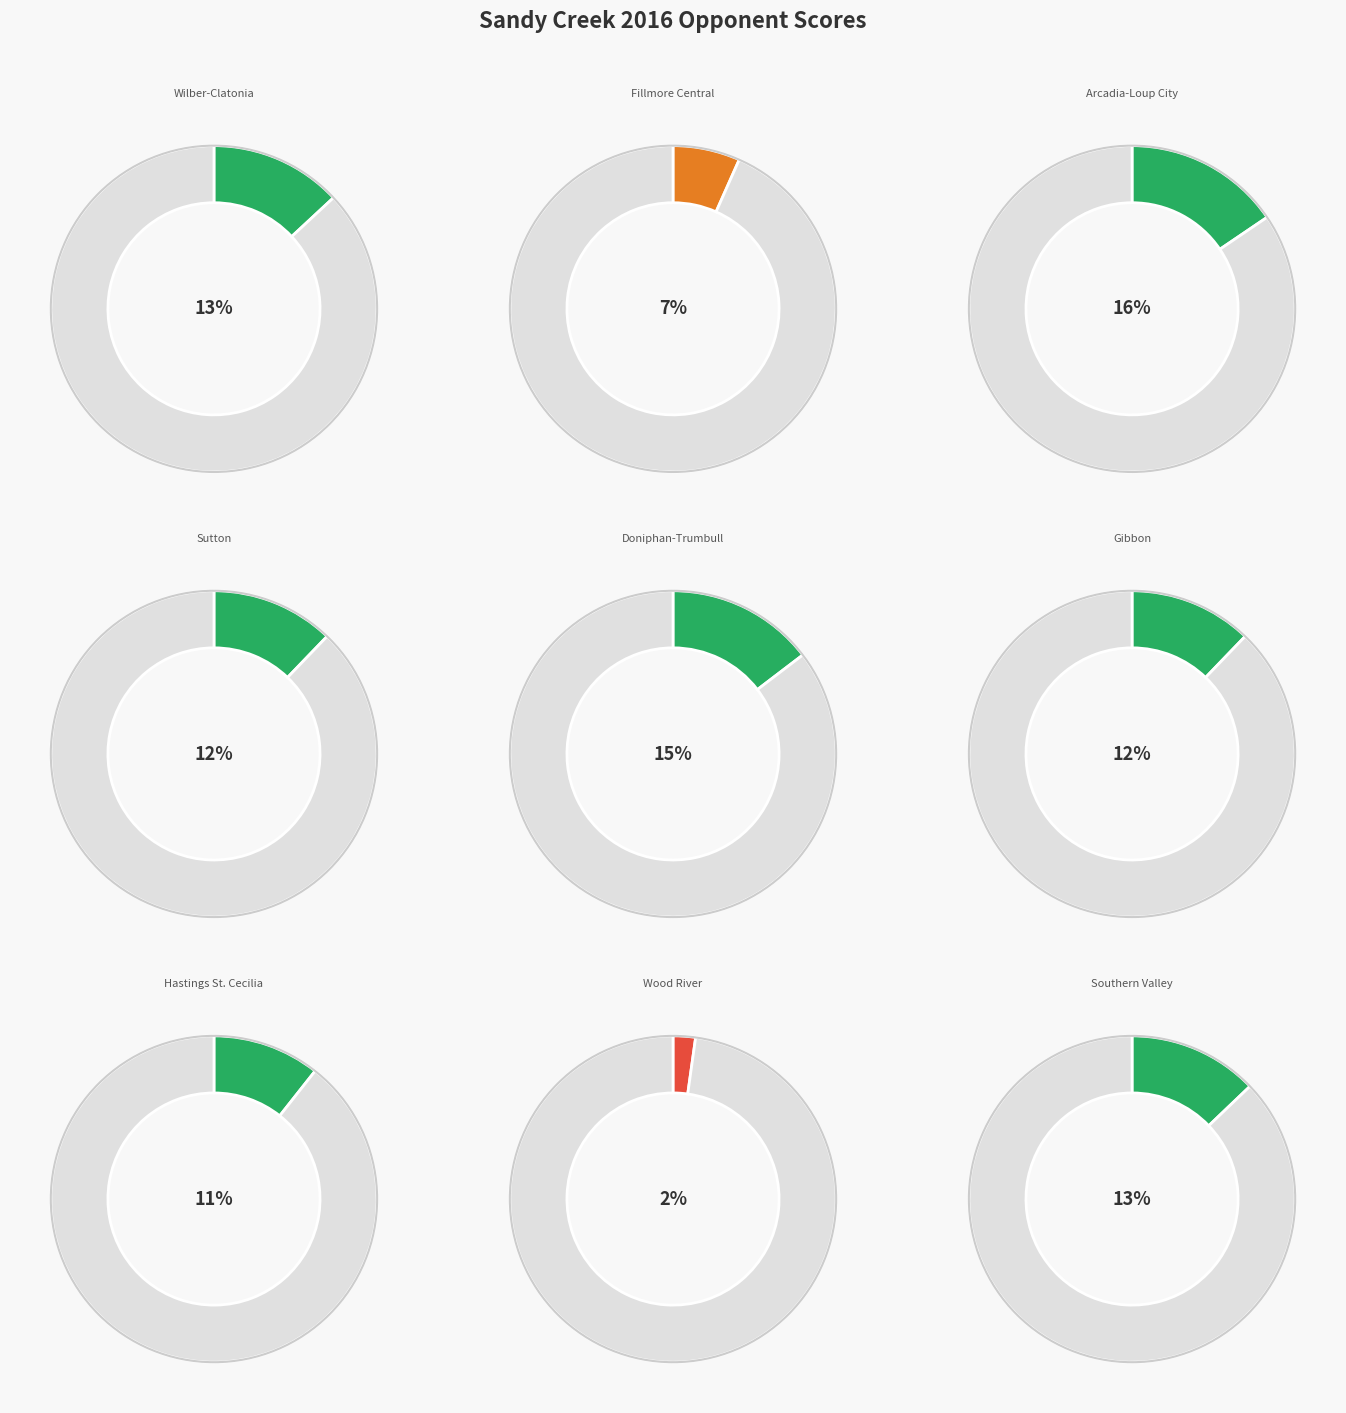

Is the sum of Southern Valley and Wood River greater than half?

No